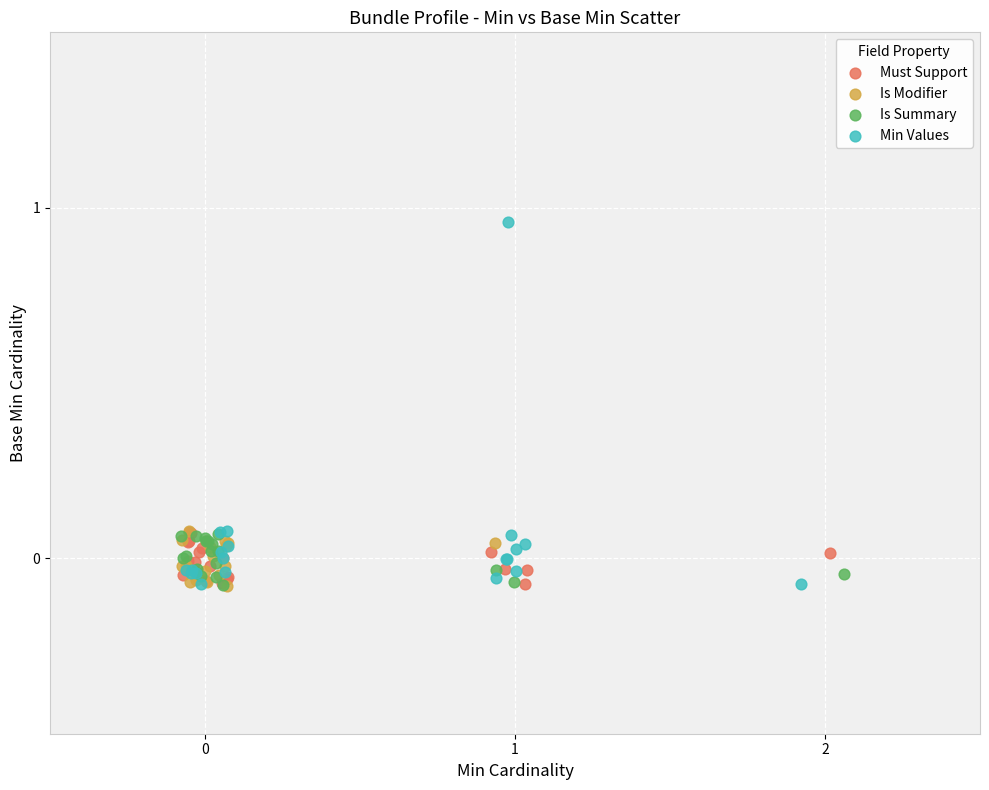

Which series has the widest spread of Y values?

Min Values